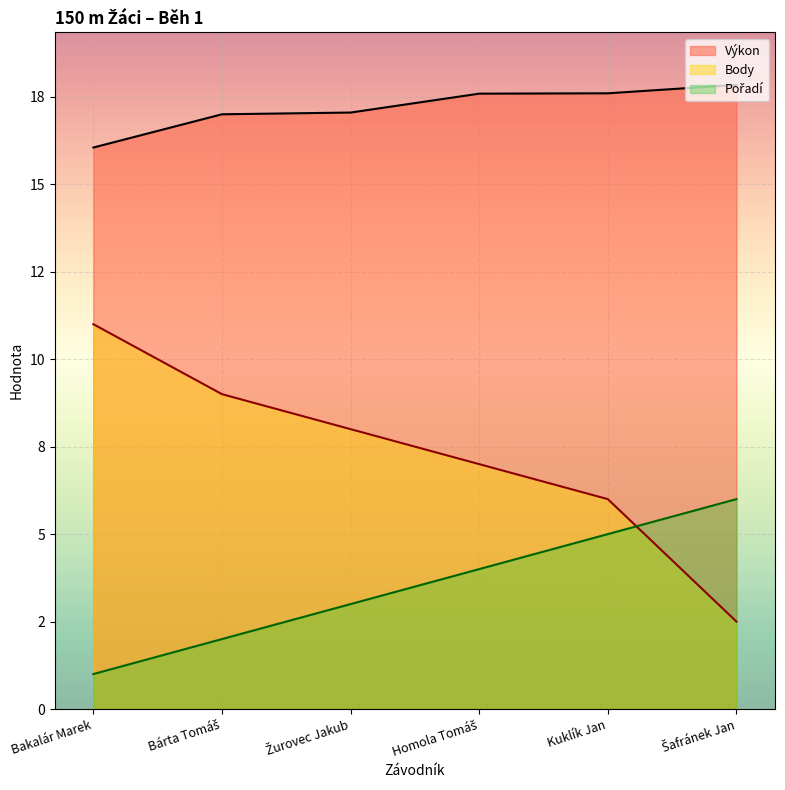

What position from the right is Bárta Tomáš?

5